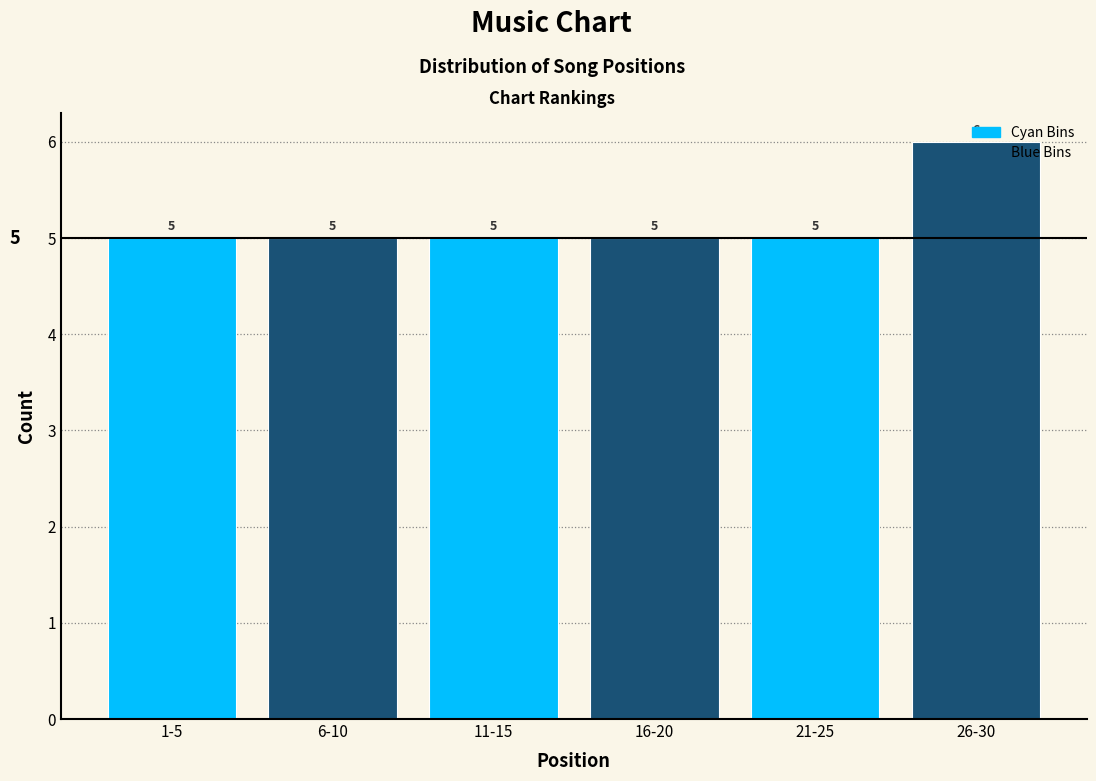

What is the smallest value displayed?

5